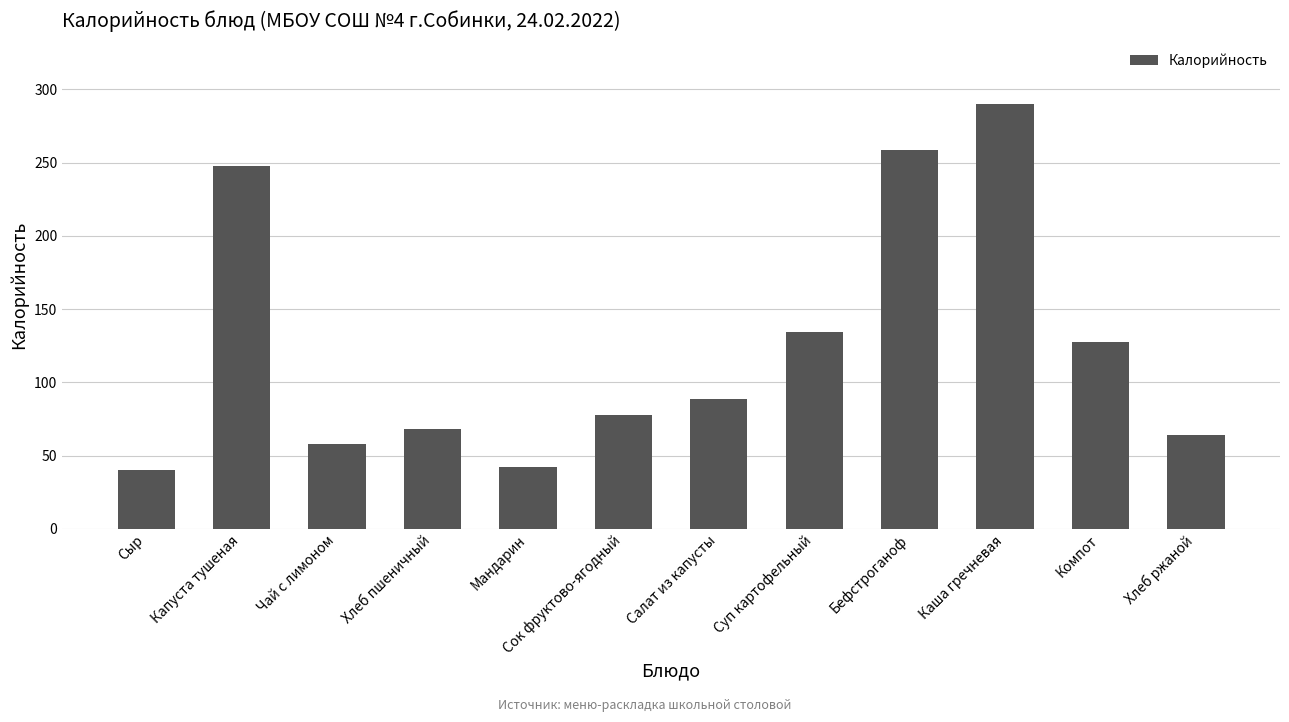

What is the greatest value displayed?

289.8